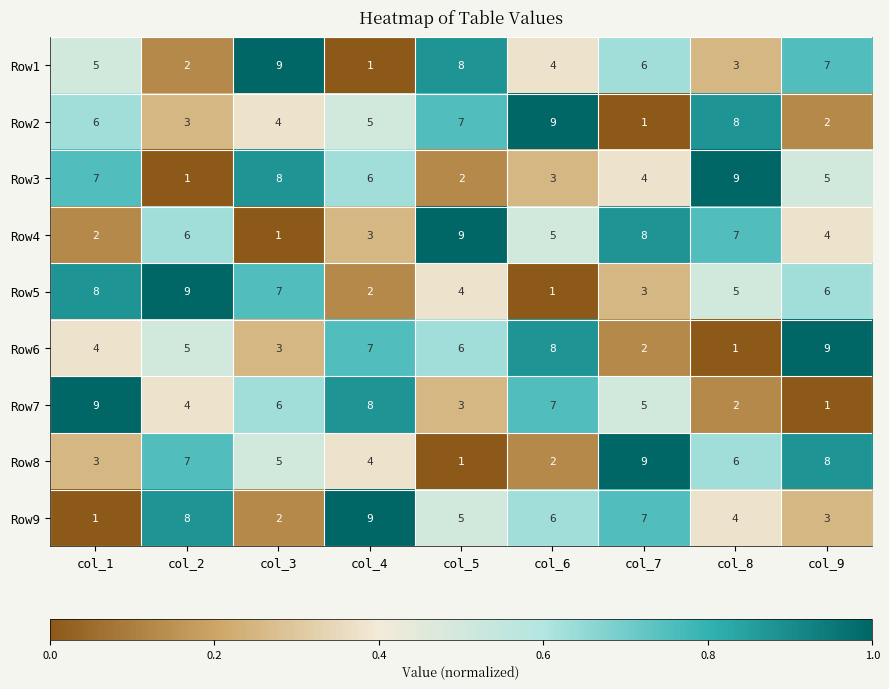

At how many categories does at least one series exceed 7?

9